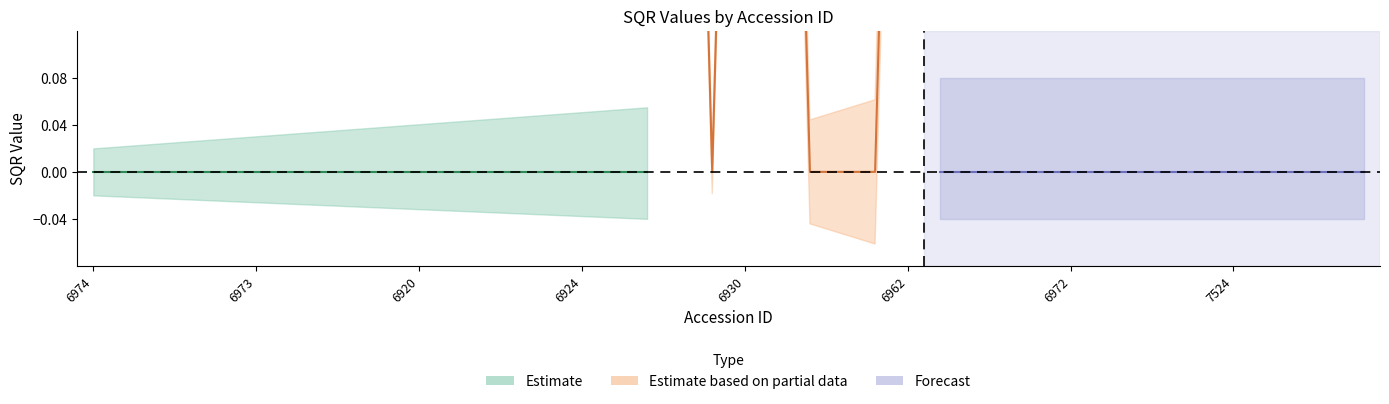

Which category has the highest value across all series?

6929